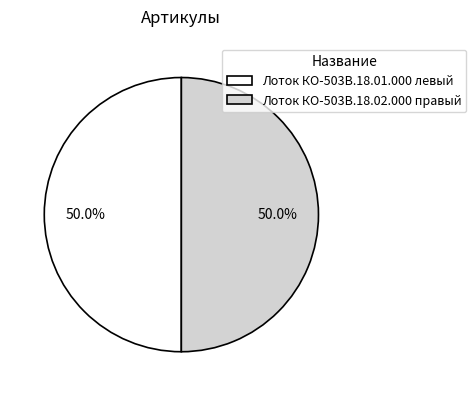

To the nearest percent, what portion does Лоток КО-503В.18.01.000 левый represent?

50%